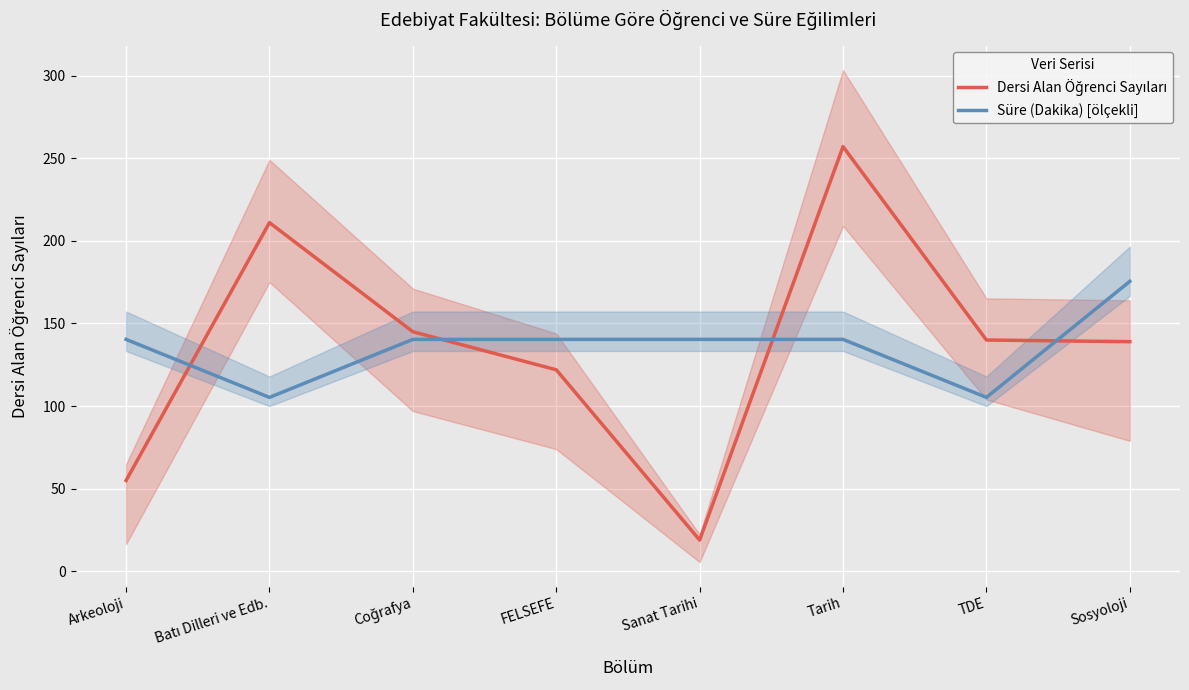

Is the value of Süre (Dakika) [ölçekli] at FELSEFE greater than the value of Dersi Alan Öğrenci Sayıları at Coğrafya?

No